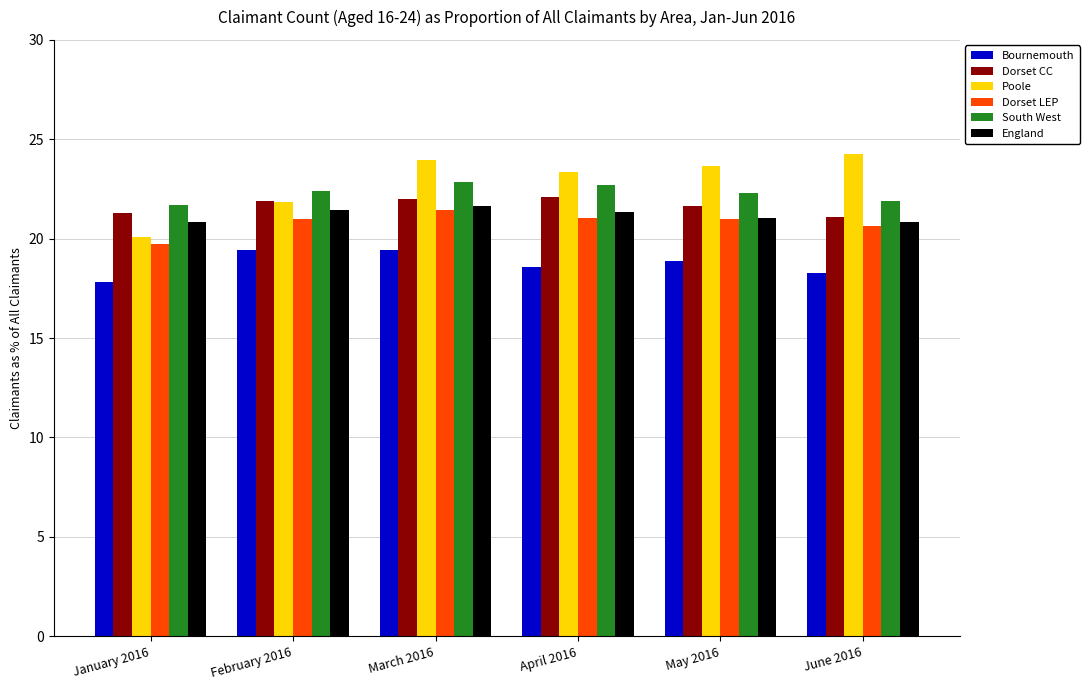

Are the bars grouped side by side (vs. stacked)?

Yes